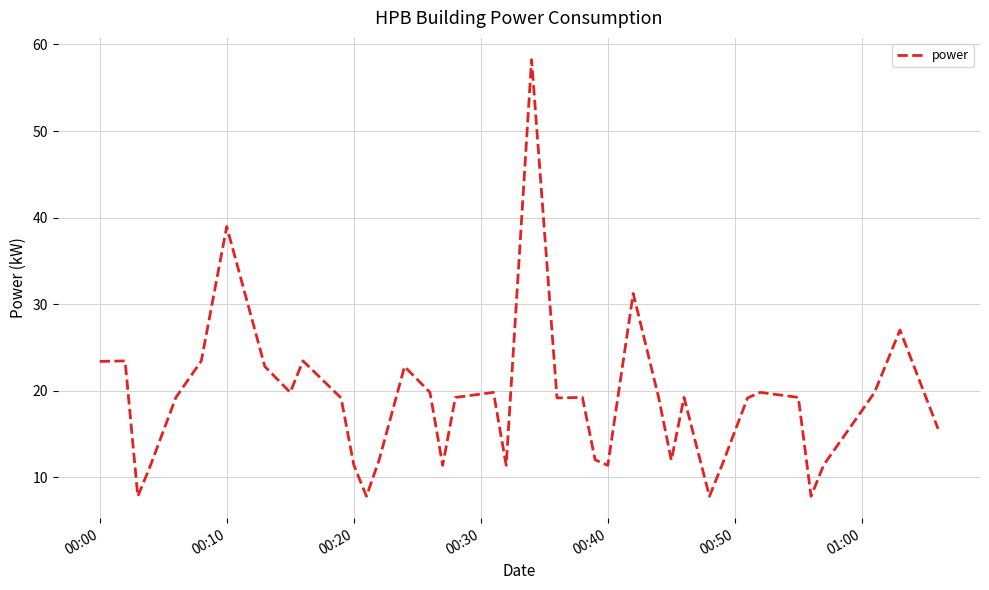

What is the greatest value displayed?

58.2